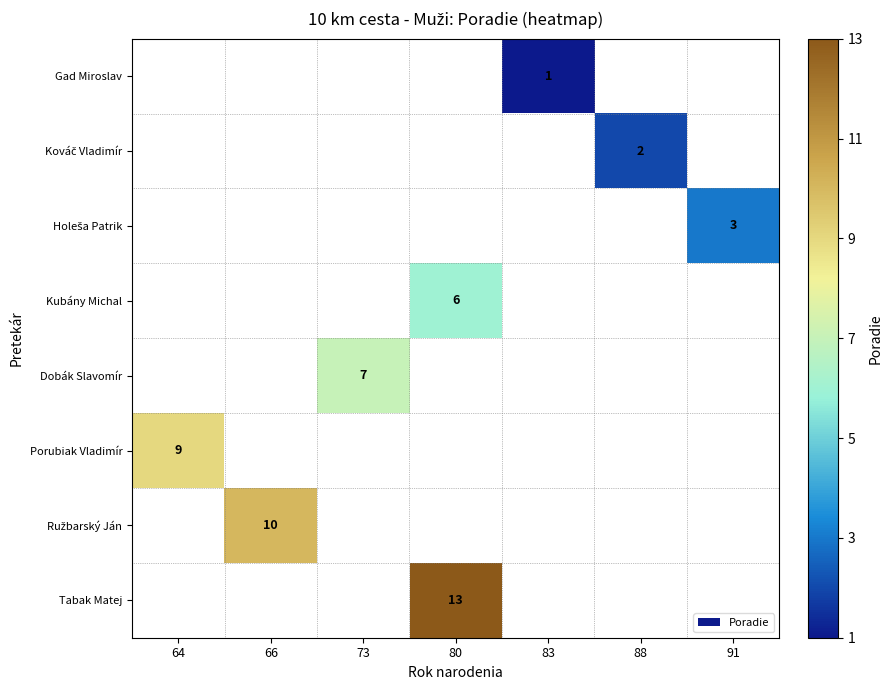

Where is Porubiak Vladimír nearest to the value 9?

64